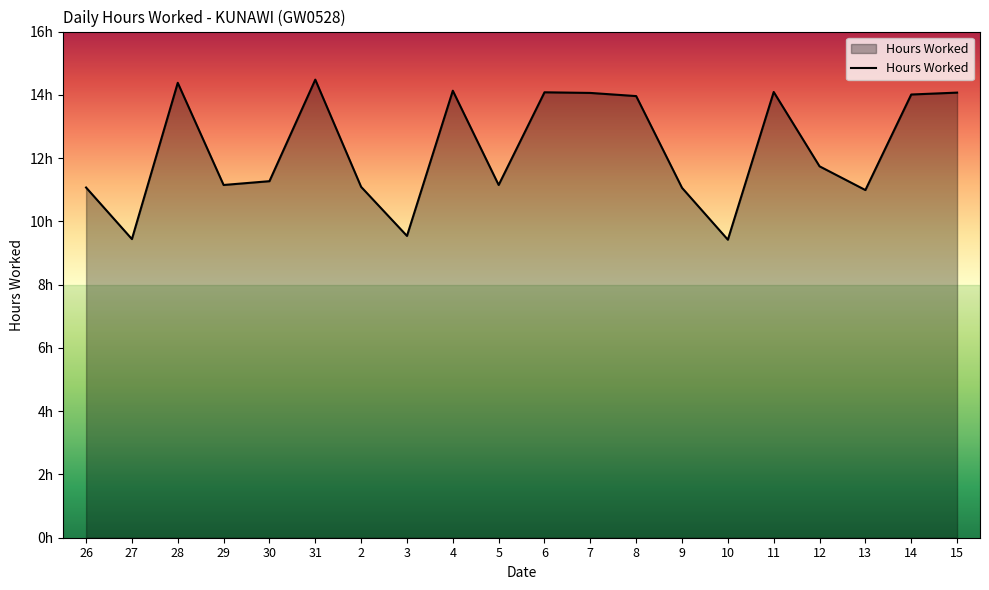

List the labels in order of value, smallest first.

10, 27, 3, 13, 9, 26, 2, 29, 5, 30, 12, 8, 14, 7, 15, 6, 11, 4, 28, 31